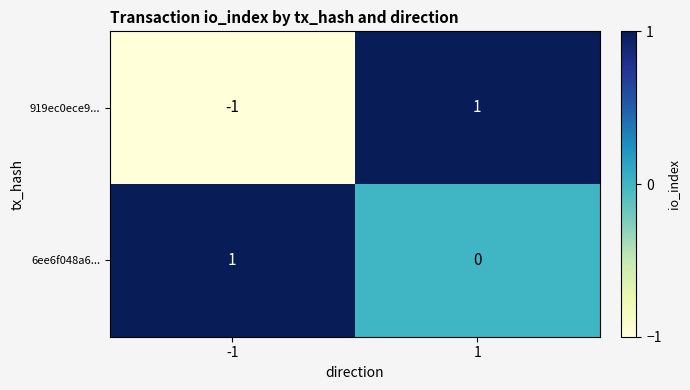

How many data points in 919ec0ece9... are less than 1?

1